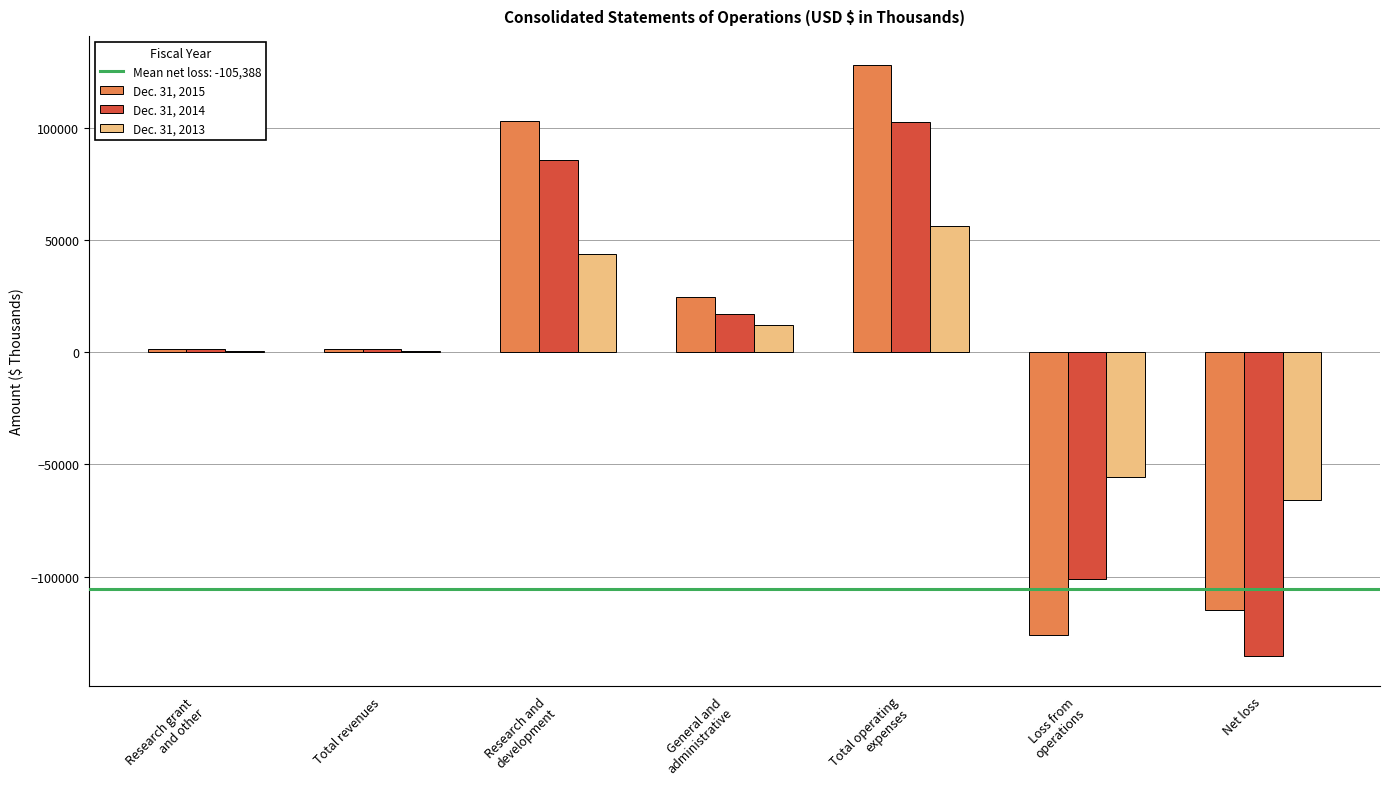

What is the sum of all Dec. 31, 2014 values?

-28675